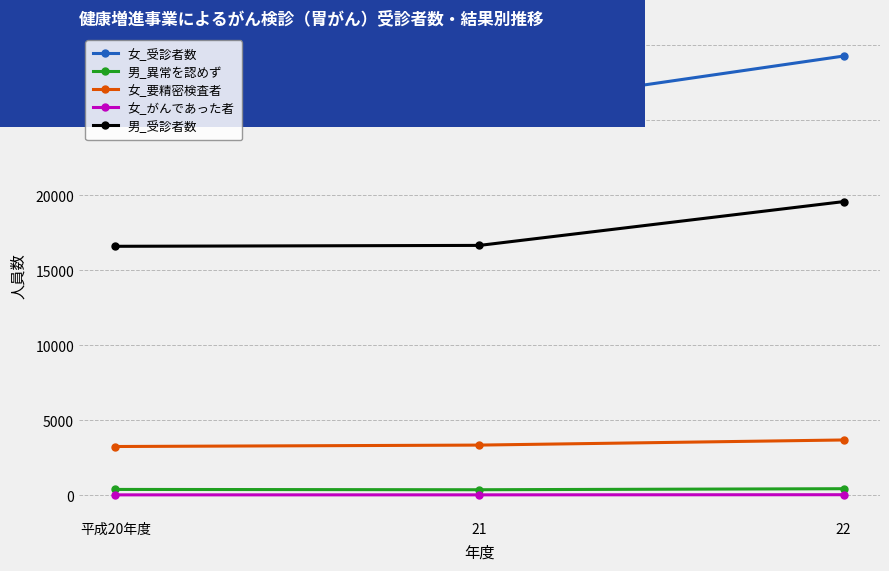

Which series changed the most between 平成20年度 and 22?

女_受診者数